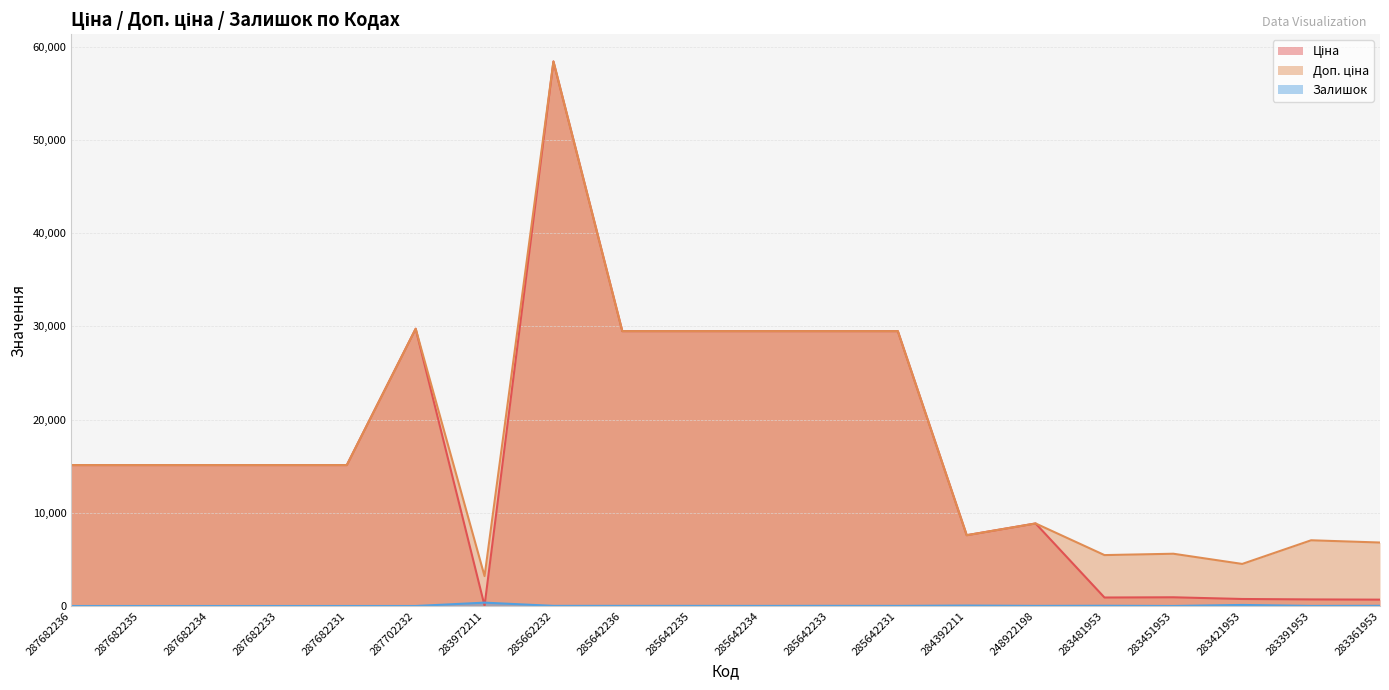

Is it true that Доп. ціна equals 5462.3 at 283481953?

True